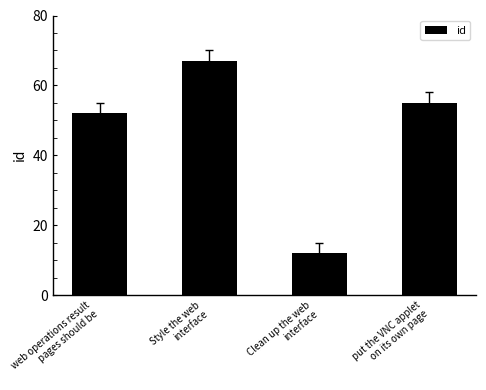

Does the chart contain any negative values?

No